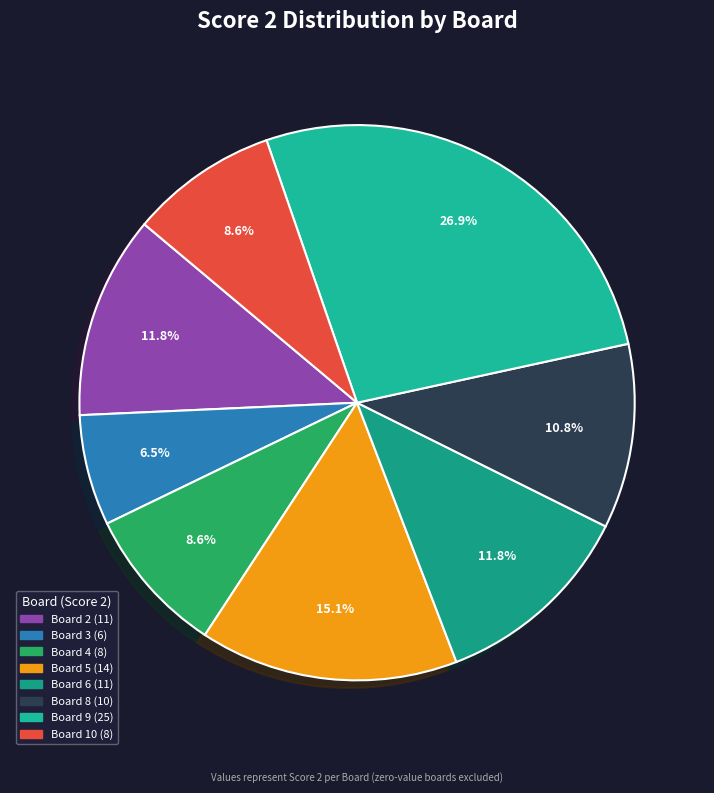

Count the number of slices in the pie.

8